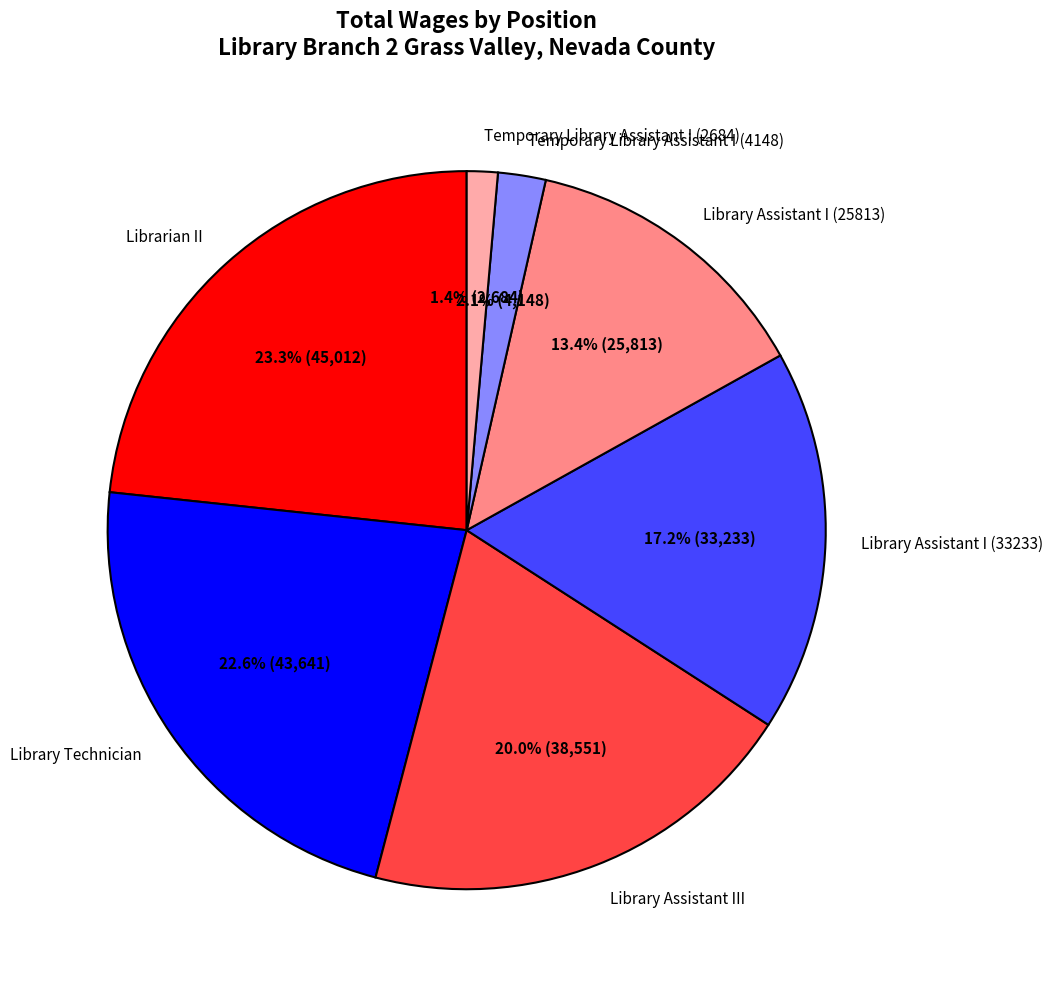

Is there a majority slice in this chart?

No